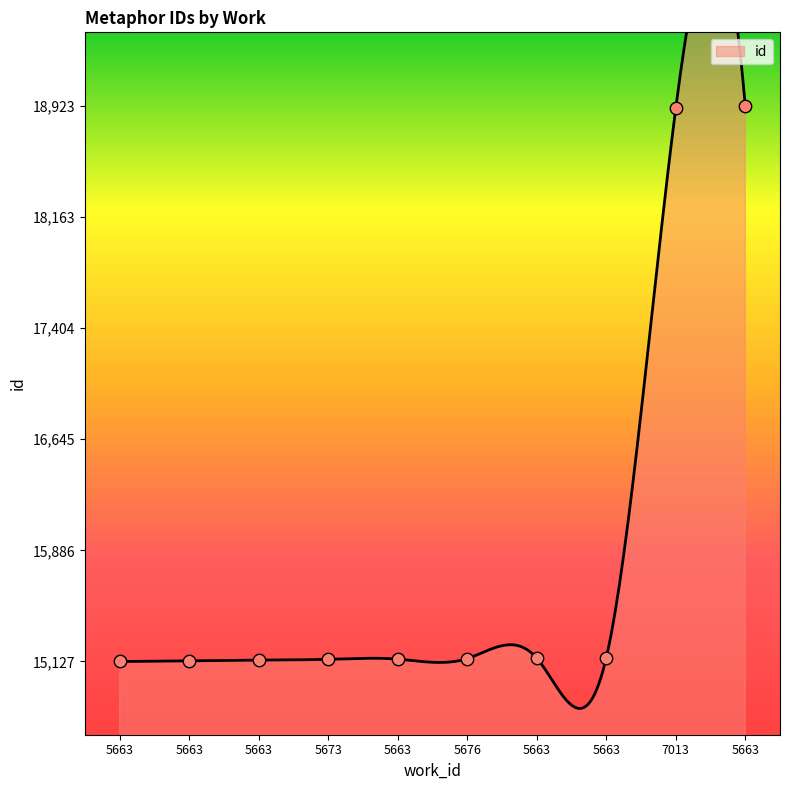

What is the ratio of the value at 5663 to the value at 5663?

1.3